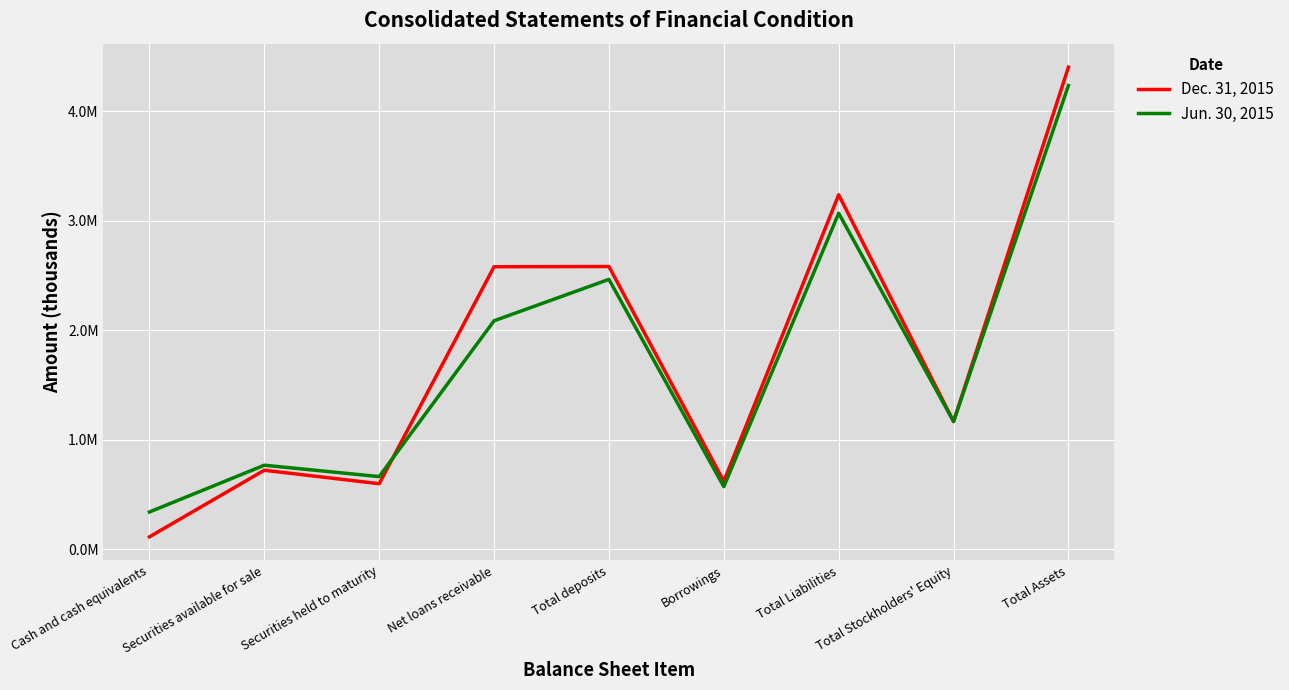

True or false: Jun. 30, 2015 and Dec. 31, 2015 cross at least once.

True